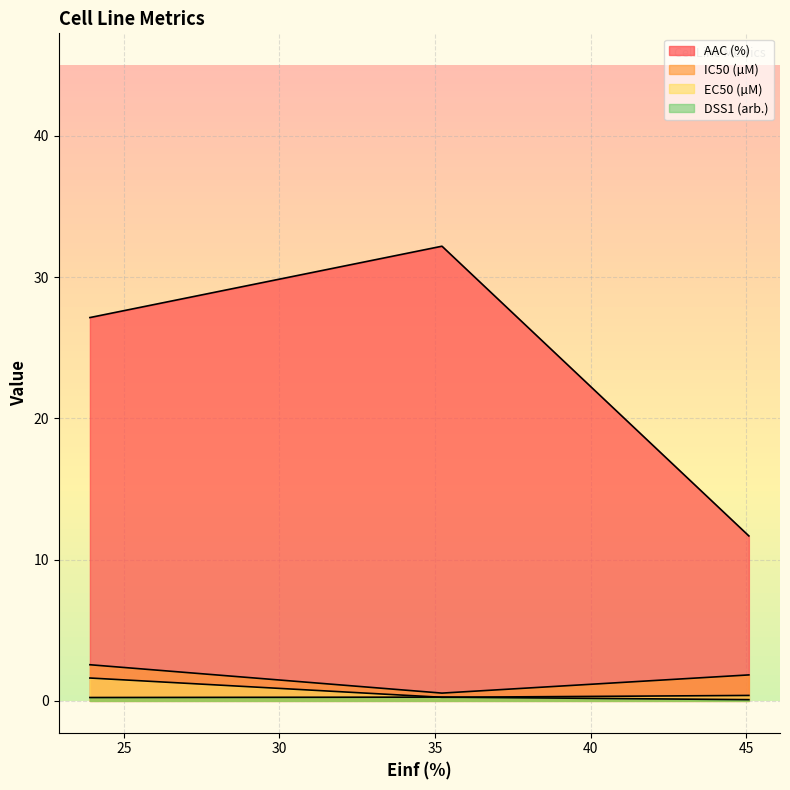

Does the chart have visible grid lines?

Yes